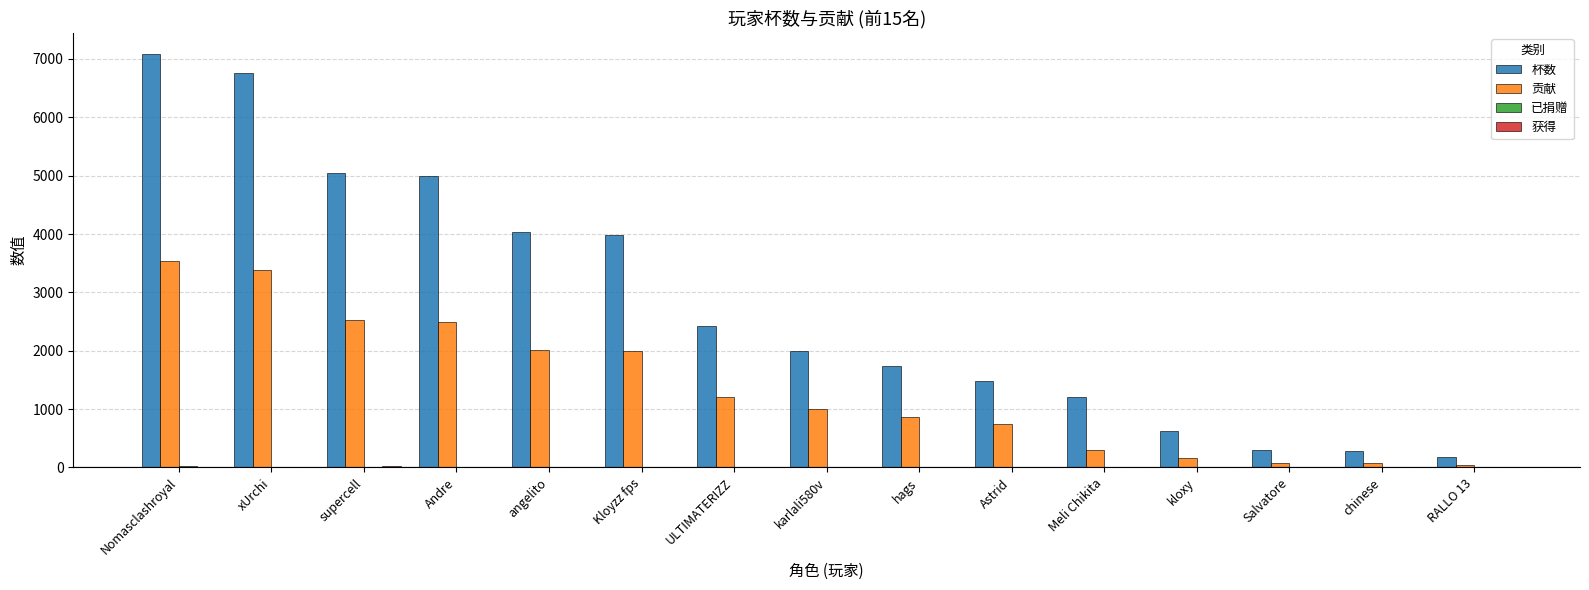

Which category has the highest value across all series?

Nomasclashroyal